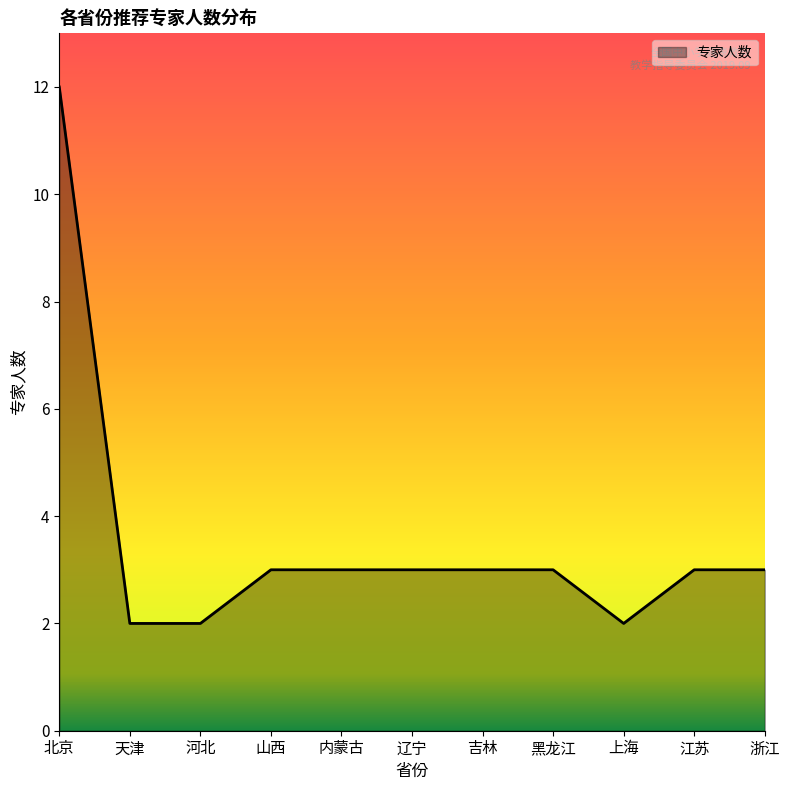

Which has a higher value, 山西 or 北京?

北京